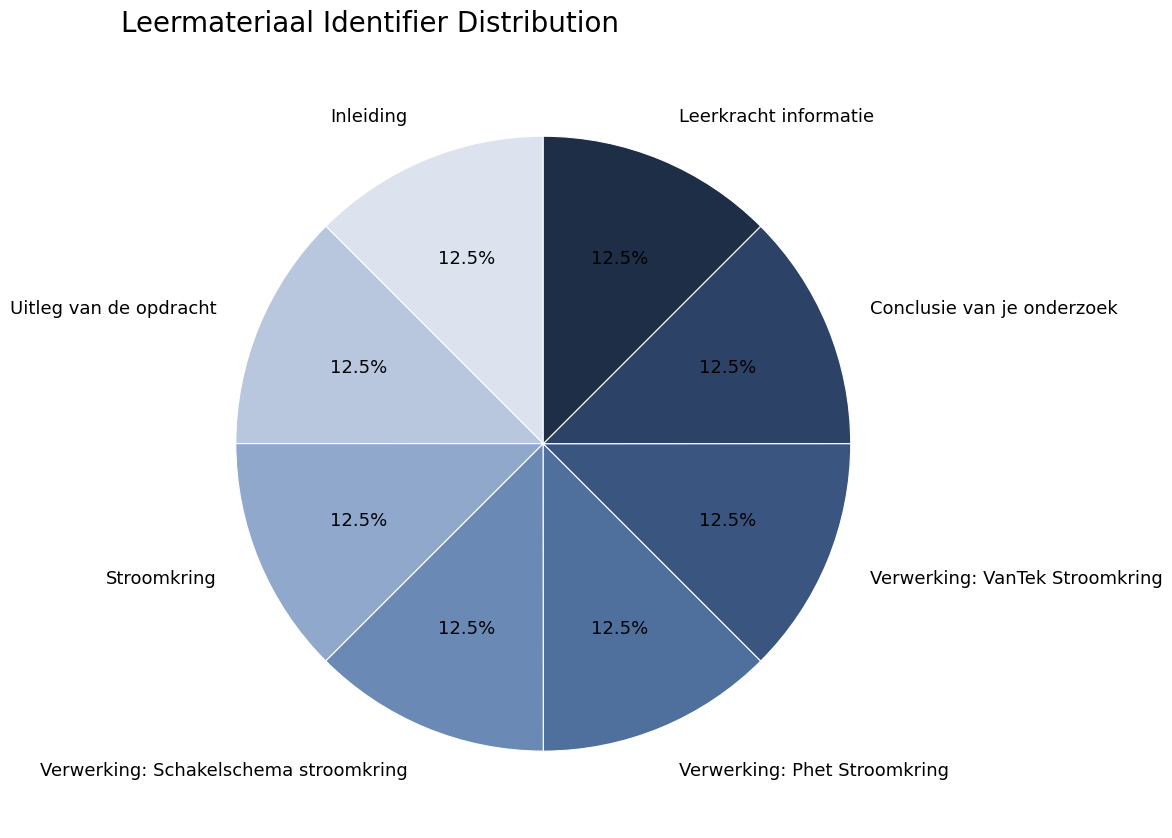

What percentage do Uitleg van de opdracht and Verwerking: Schakelschema stroomkring together represent?

25.0%